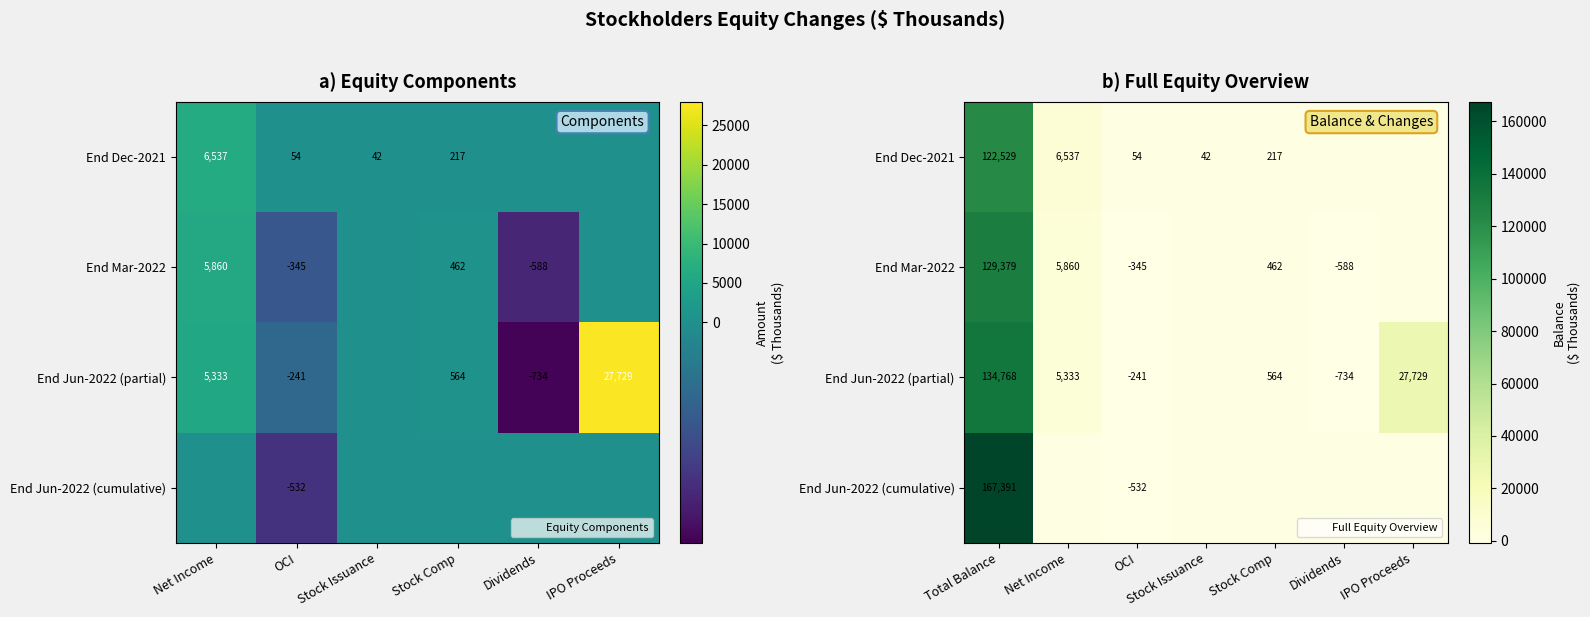

Is it true that End Jun-2022 (partial) equals -1015 at Dividends?

False